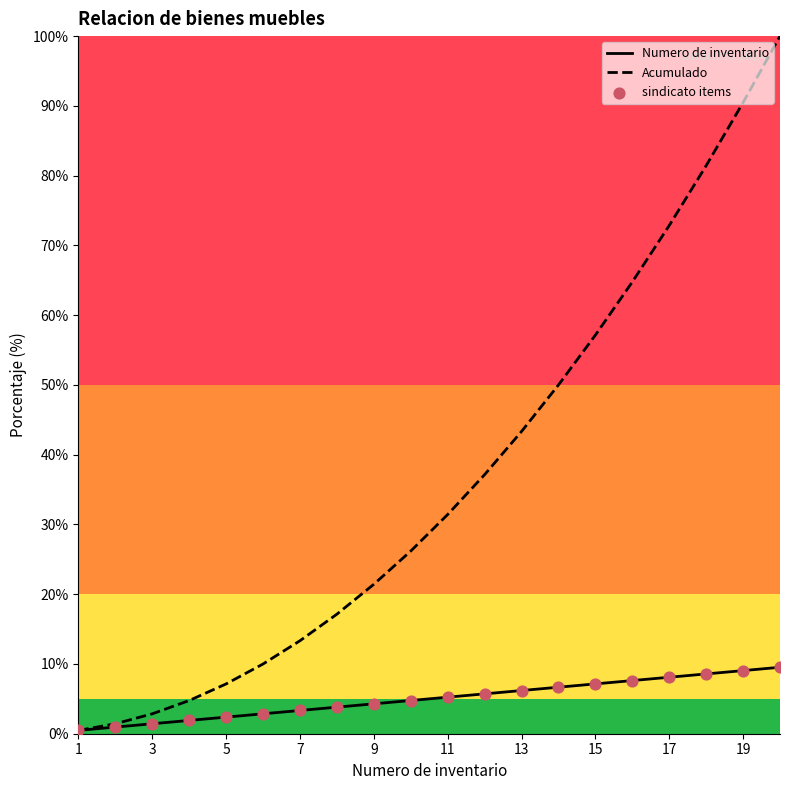

Is the value of sindicato items at 1 greater than the value of Numero de inventario at 1?

No